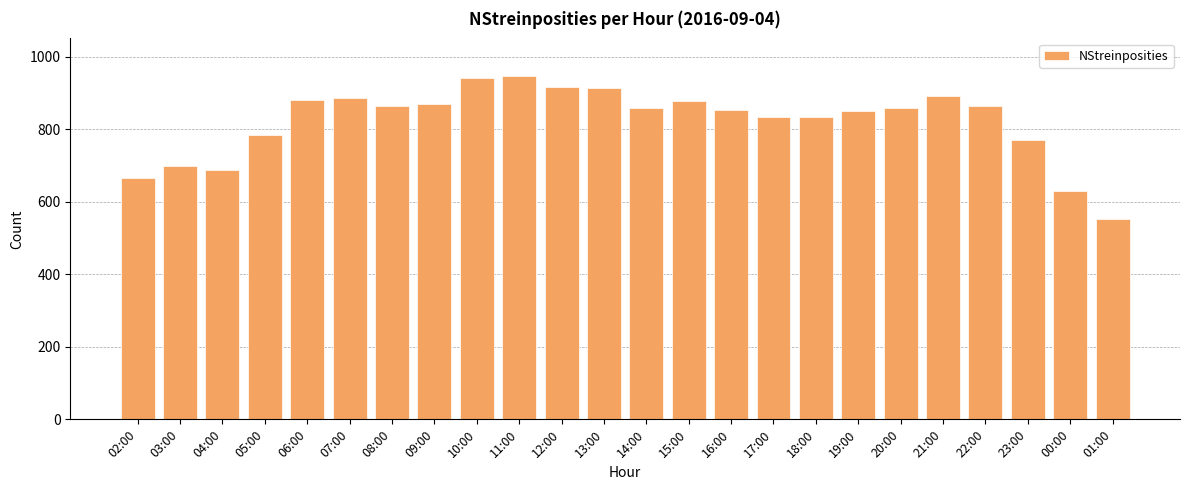

The value at 16:00 is 853. True or false?

True